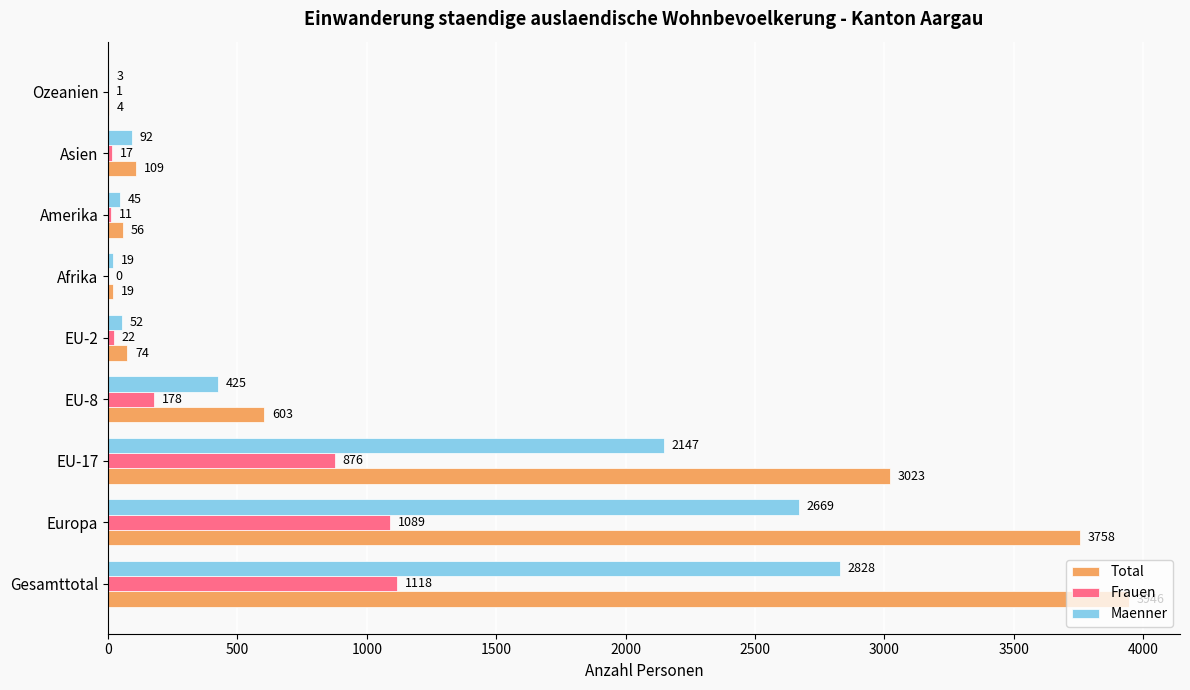

What is the sum of the Maenner values at Gesamttotal and Amerika?

2873